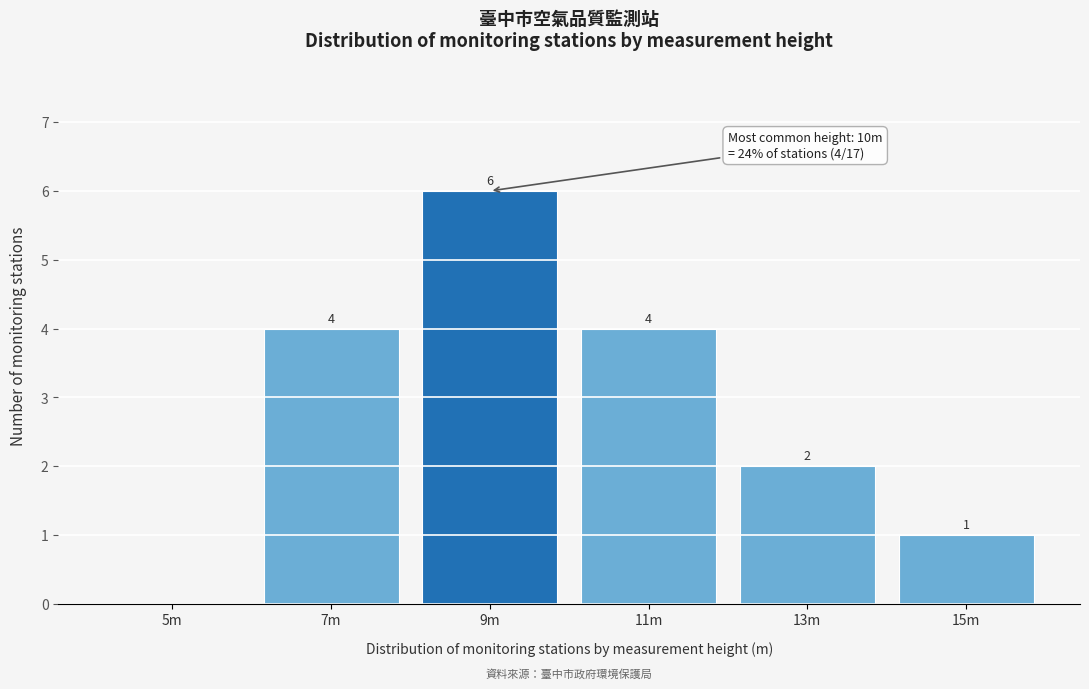

Reading right to left, list all the values displayed in this chart.

15m=1	13m=2	11m=4	9m=6	7m=4	5m=0